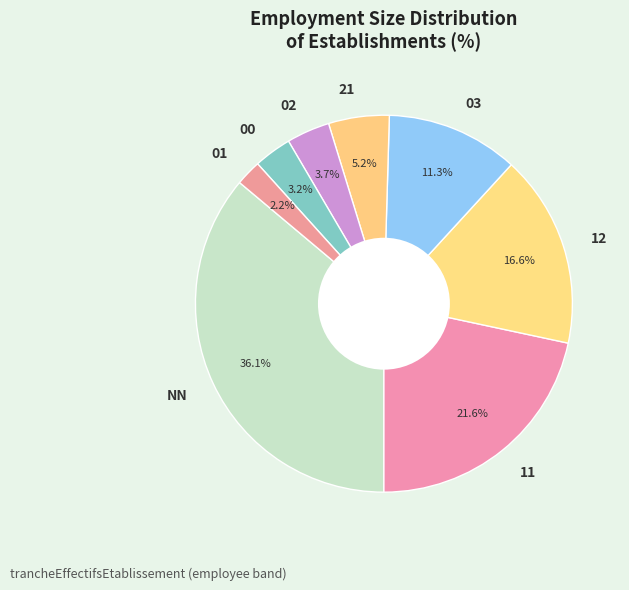

To the nearest percent, what percentage of the pie is 00?

3%